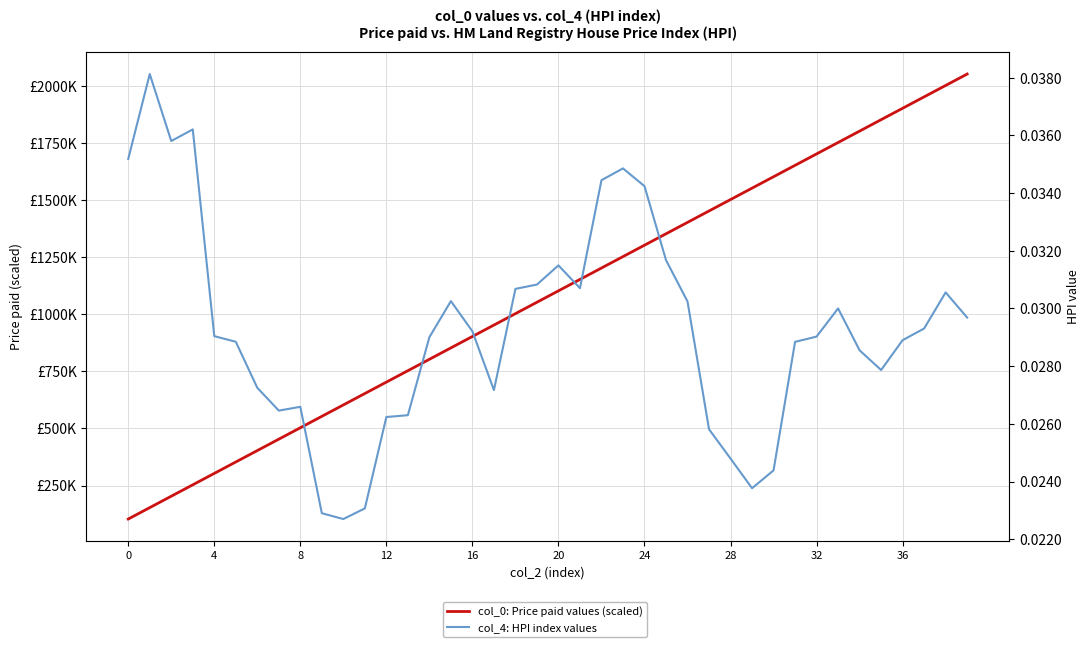

True or false: col_4: HPI index values and col_0: Price paid values (scaled) cross at least once.

False